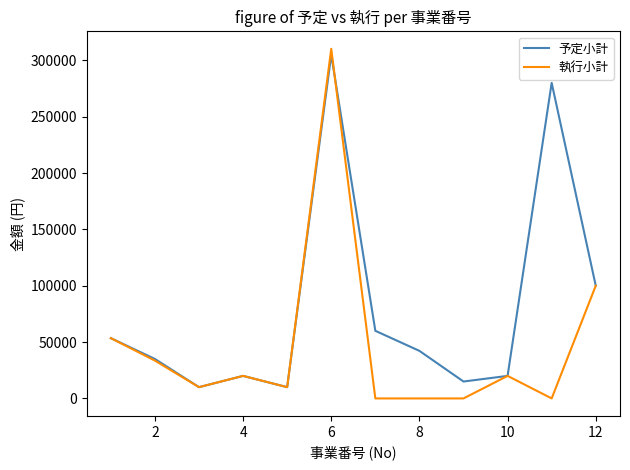

Which series has the largest total across all categories?

予定小計